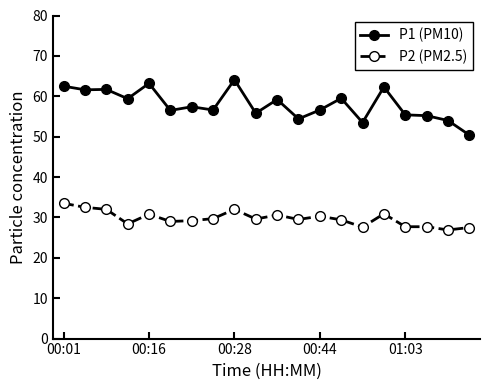

What is the difference between the maximum and second lowest values in the P2 (PM2.5) series?

6.0